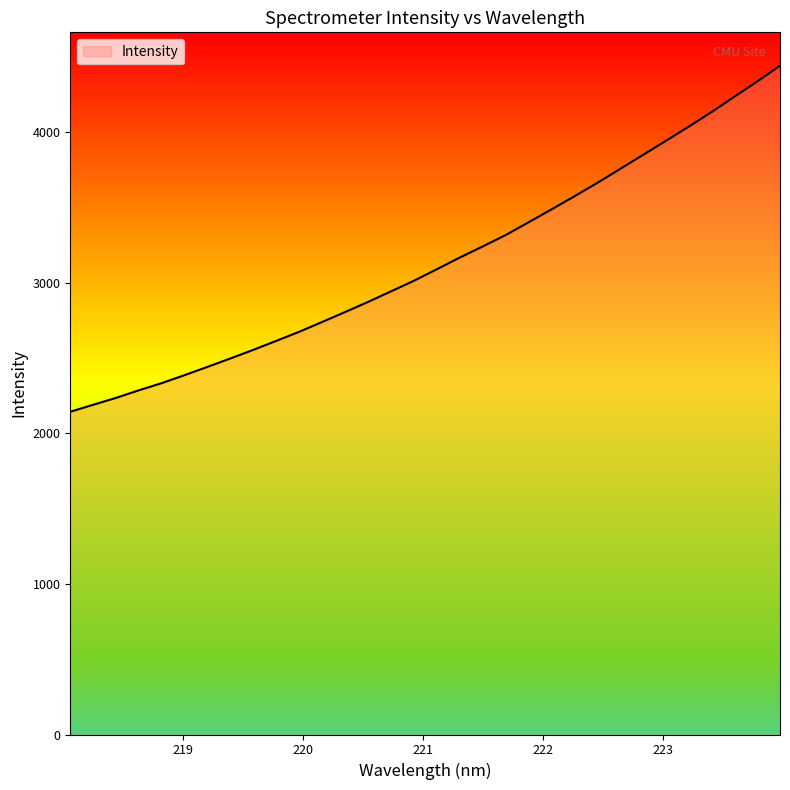

What is the greatest value displayed?

4441.5